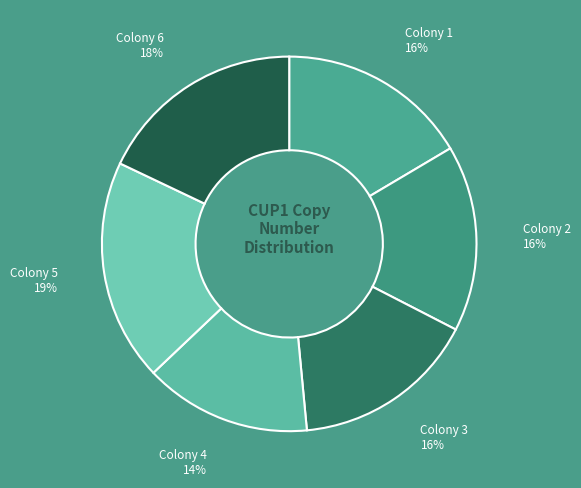

Is Colony 4 the majority of the pie?

No